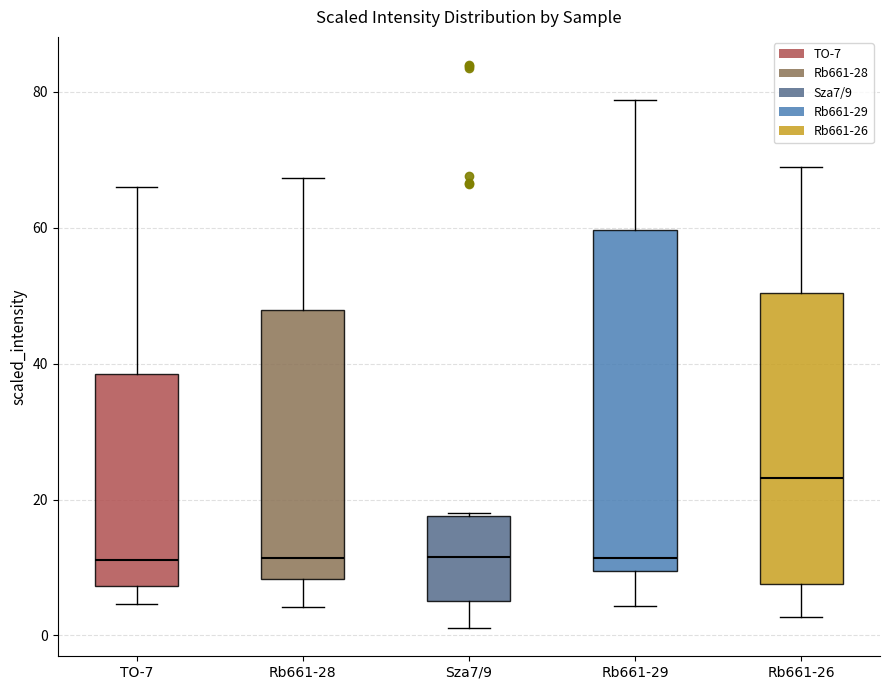

Where does the upper whisker of the box for TO-7 end on the y-axis? The values are not printed on the chart, so give them approximately, as read against the axis.

66